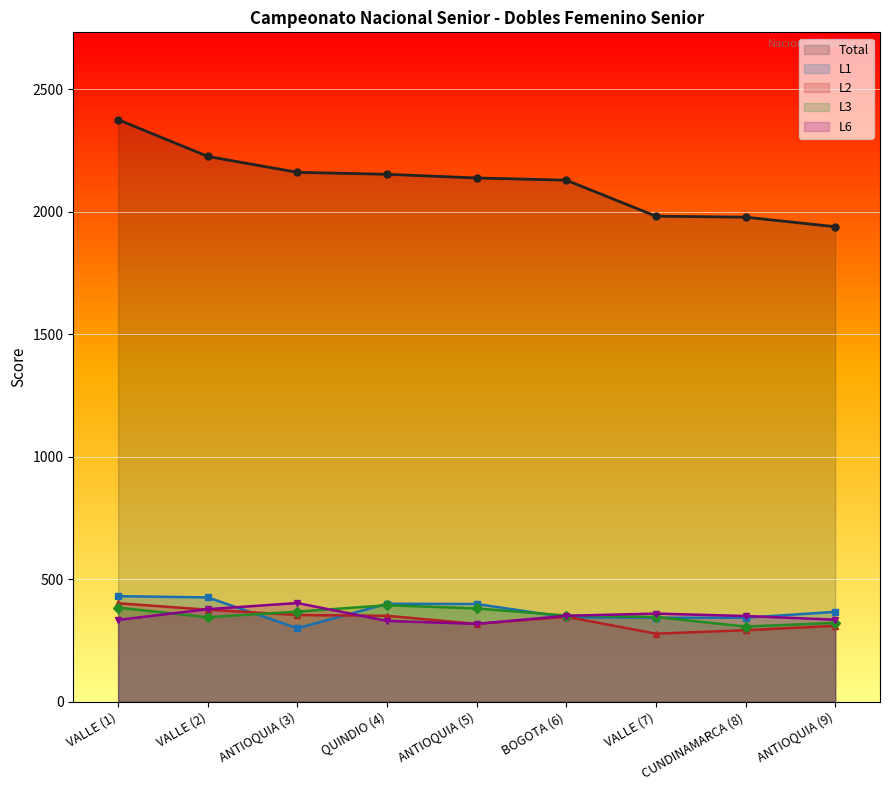

The value of L3 at VALLE (2) is 514. True or false?

False